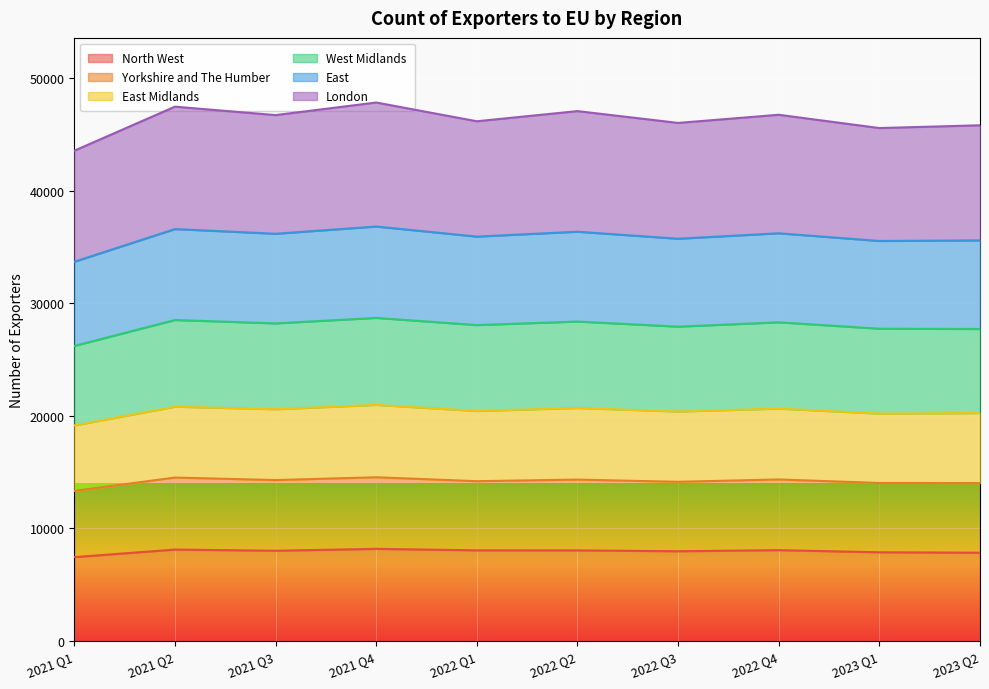

Does the chart display data point markers on the line(s)?

No